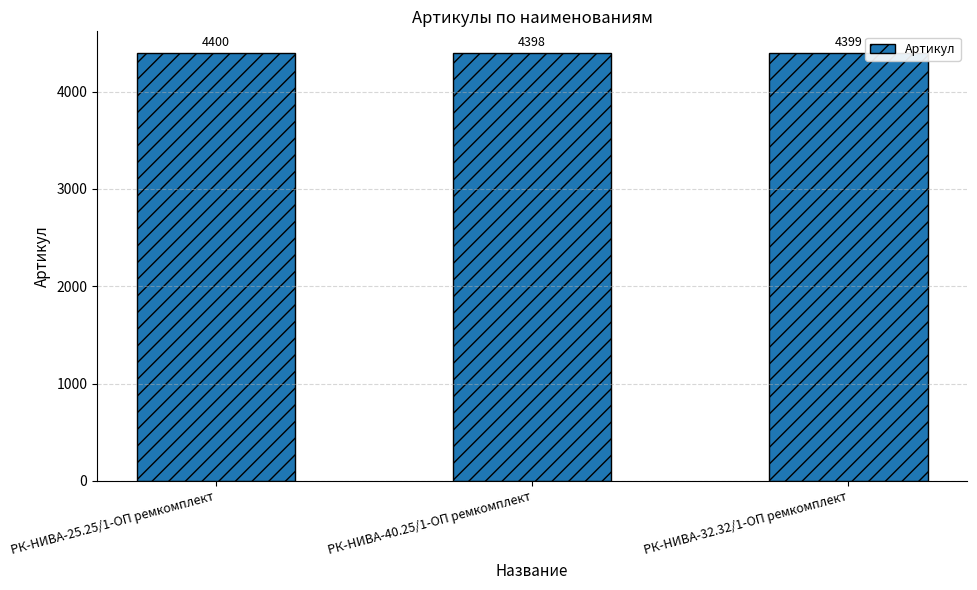

What is the difference between the values at РК-НИВА-40.25/1-ОП ремкомплект and РК-НИВА-25.25/1-ОП ремкомплект?

2